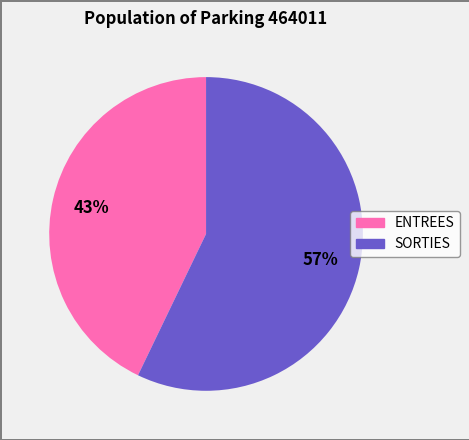

Which category accounts for the majority?

SORTIES